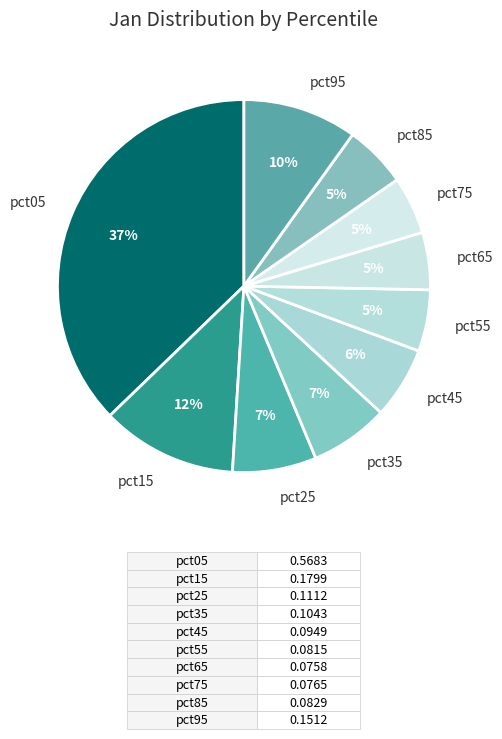

What percentage is the pct45 slice, to the nearest percent?

6%